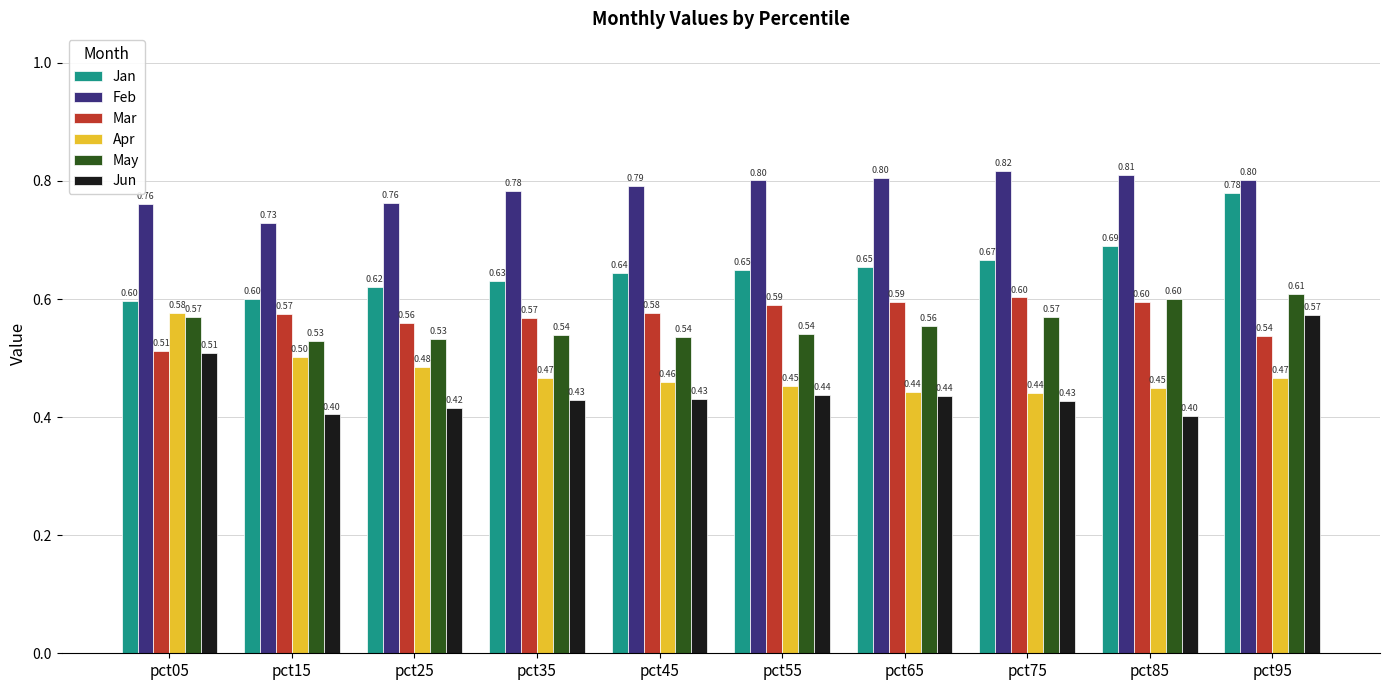

What is the highest value of the Feb series?

0.8